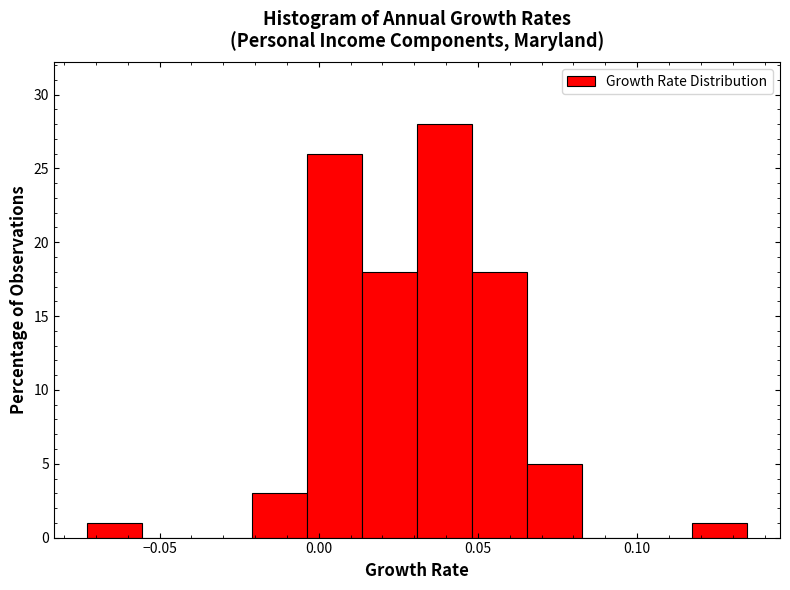

Around what value on the x-axis is the tallest bar? Give the approximate position of its centre, as read against the axis.

0.040